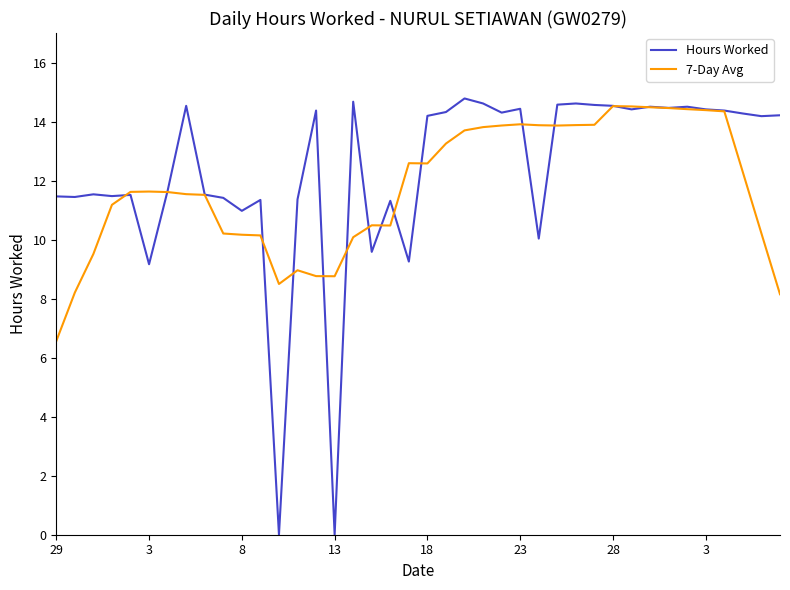

Is this an area chart (filled region under the line)?

No